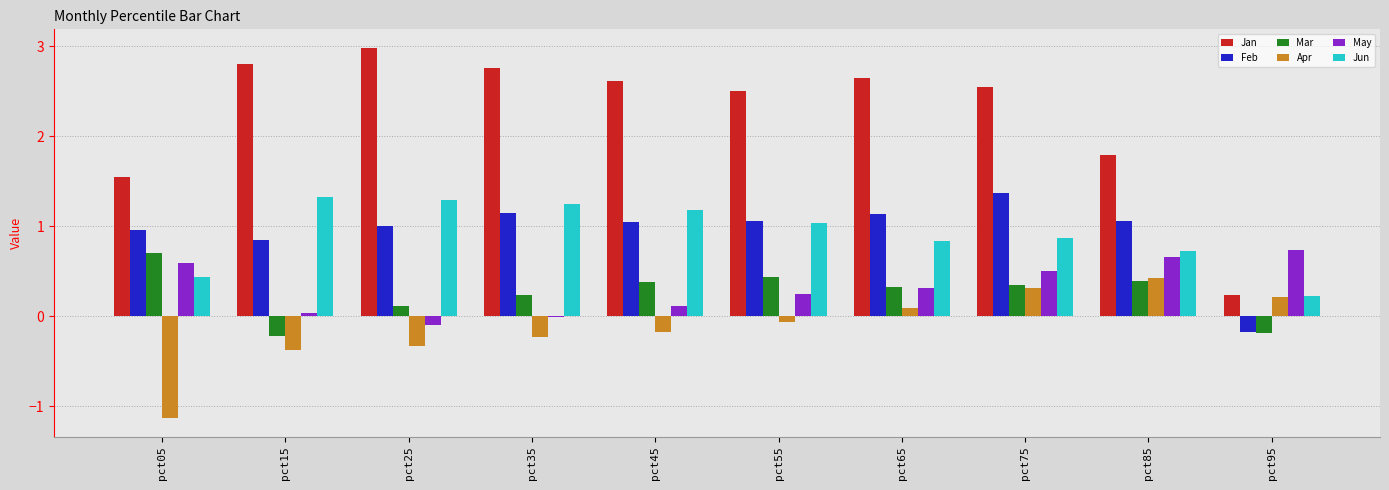

Which series has the largest total across all categories?

Jan